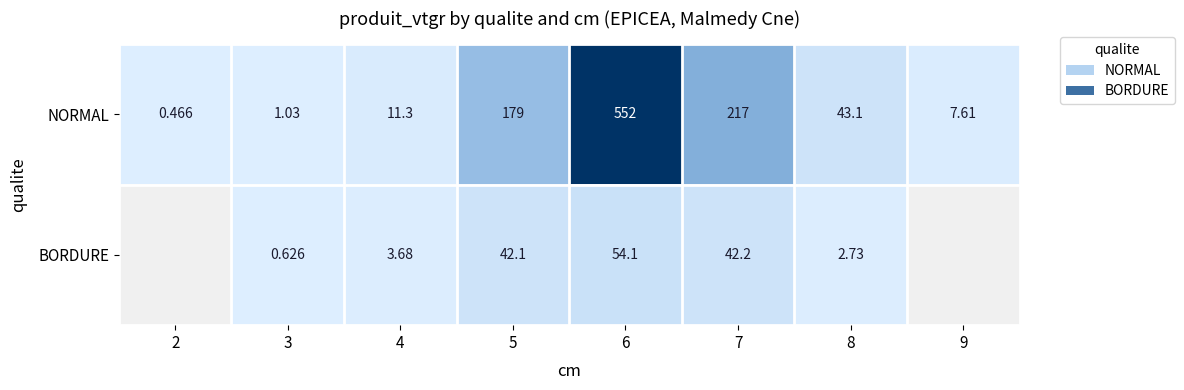

Count the number of data series in this chart.

2